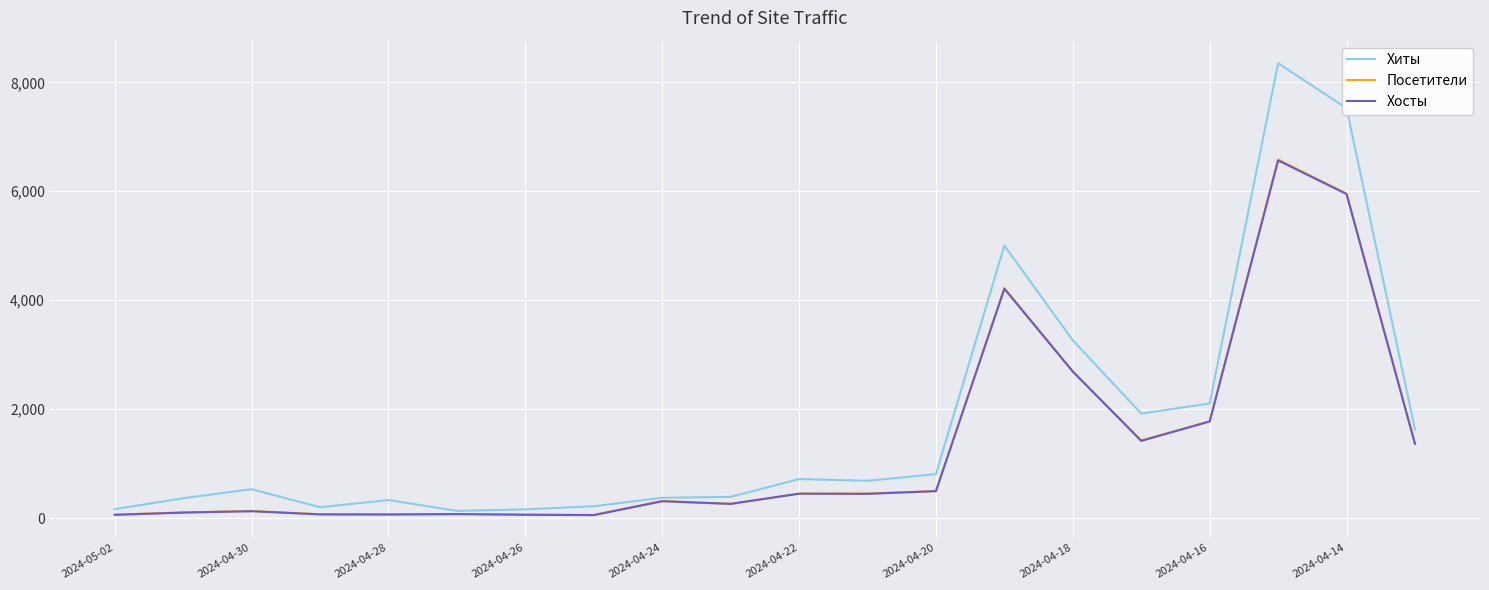

Which series has the largest range (max minus min)?

Хиты